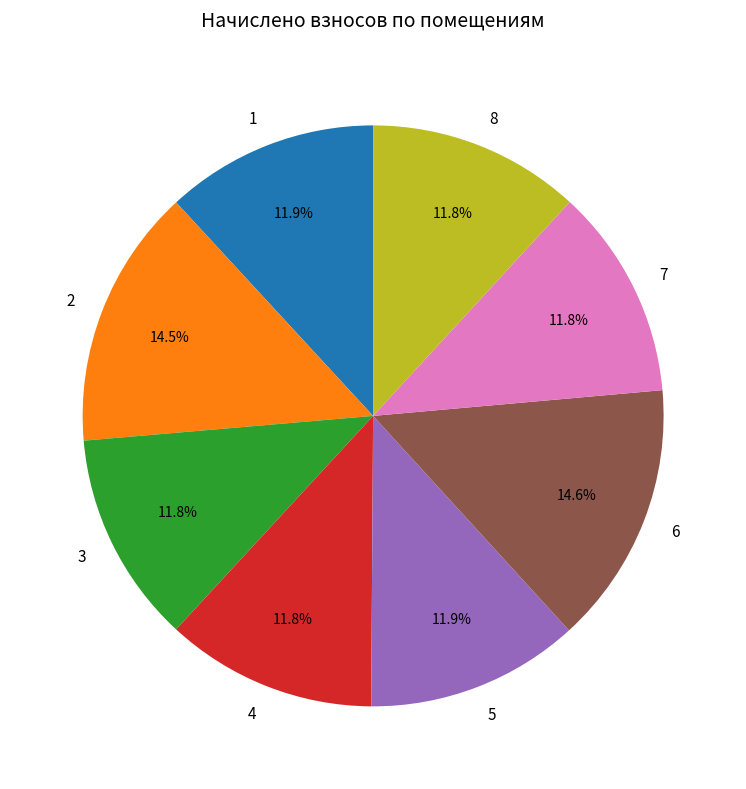

Approximately how many times larger is the value at 3 compared to 1?

1.0